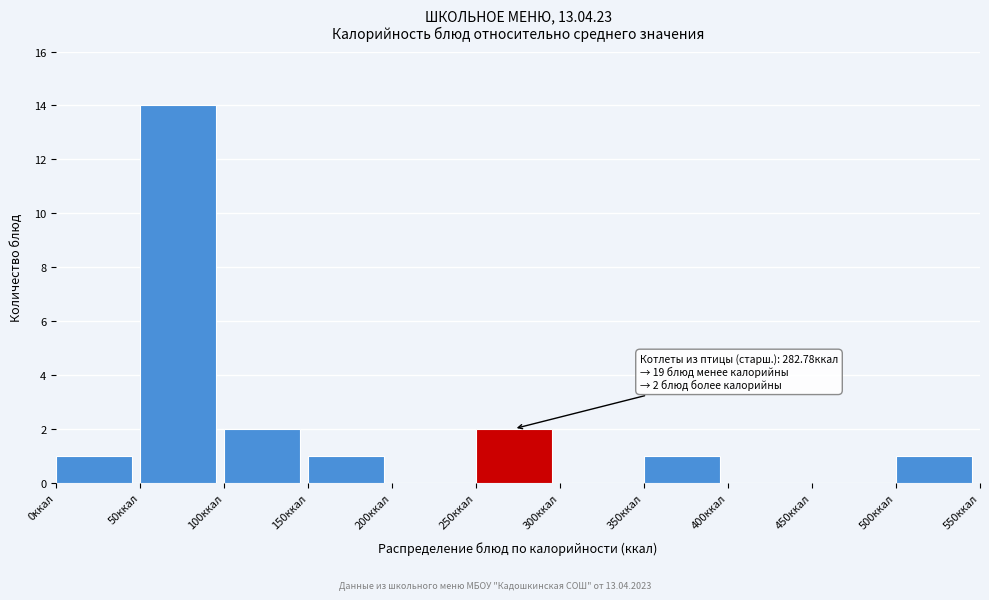

Which range on the x-axis has the tallest bar?

50 to 100